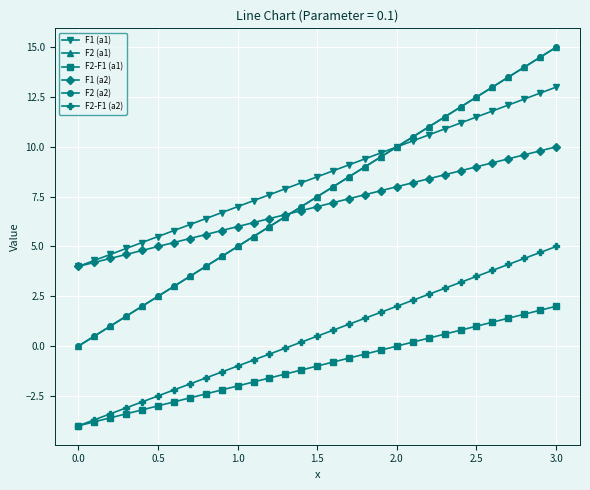

Where is F1 (a2) nearest to the value 7?

1.5